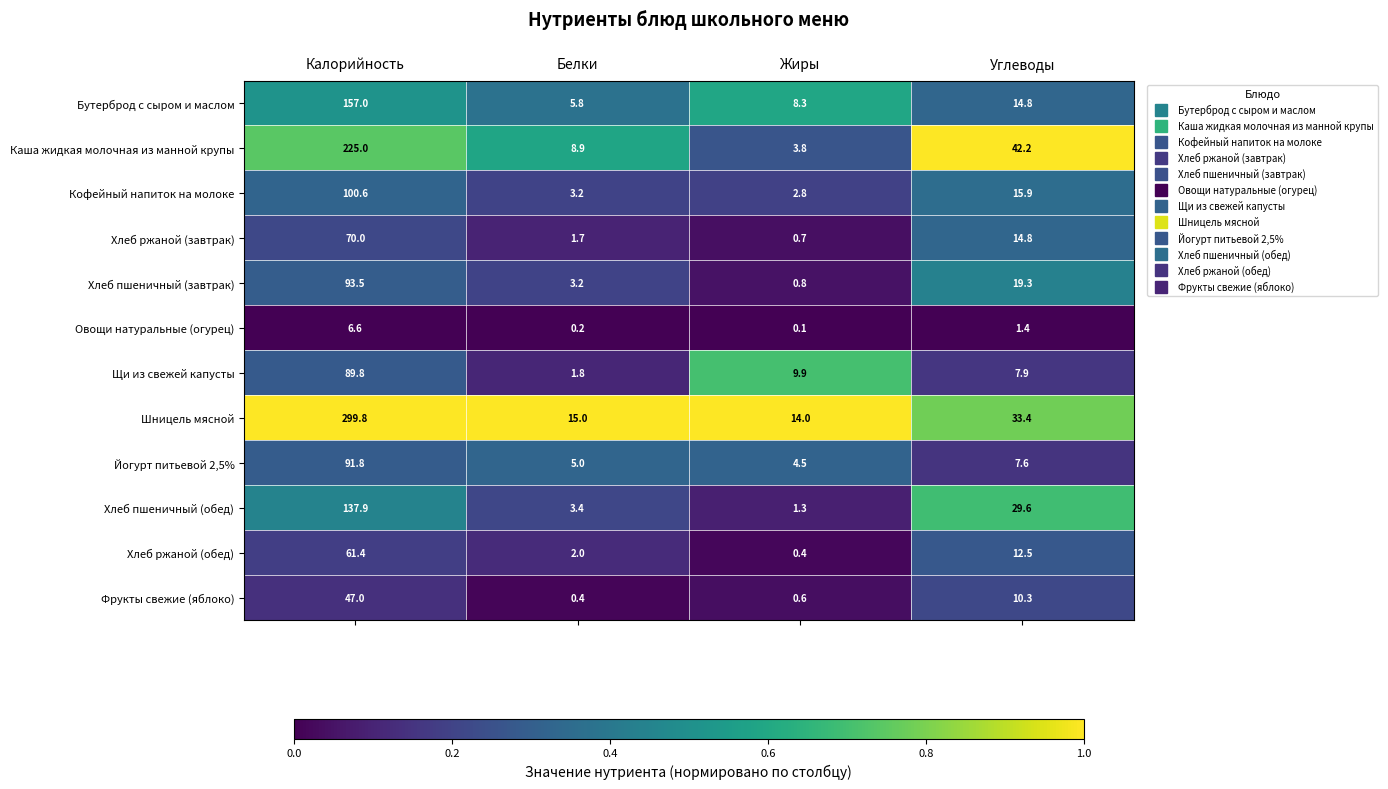

At which category does the chart reach its peak across all series?

Калорийность